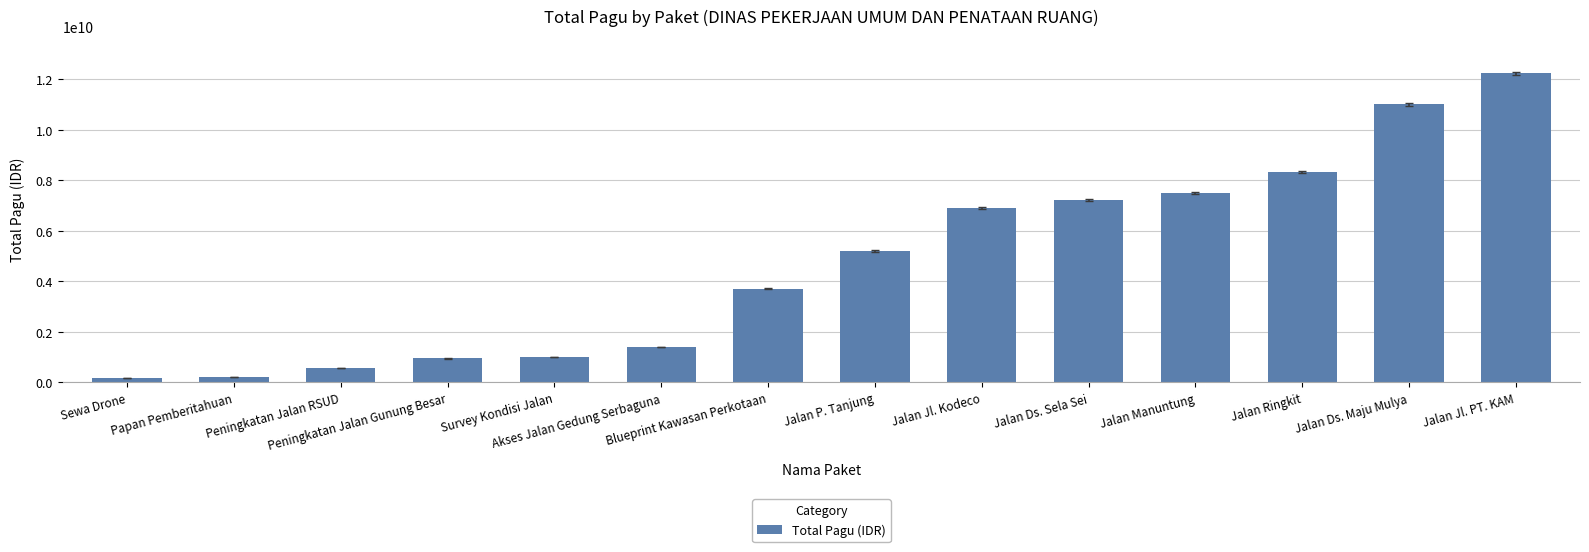

What is the value of the 6th bar from the left?

1398250000